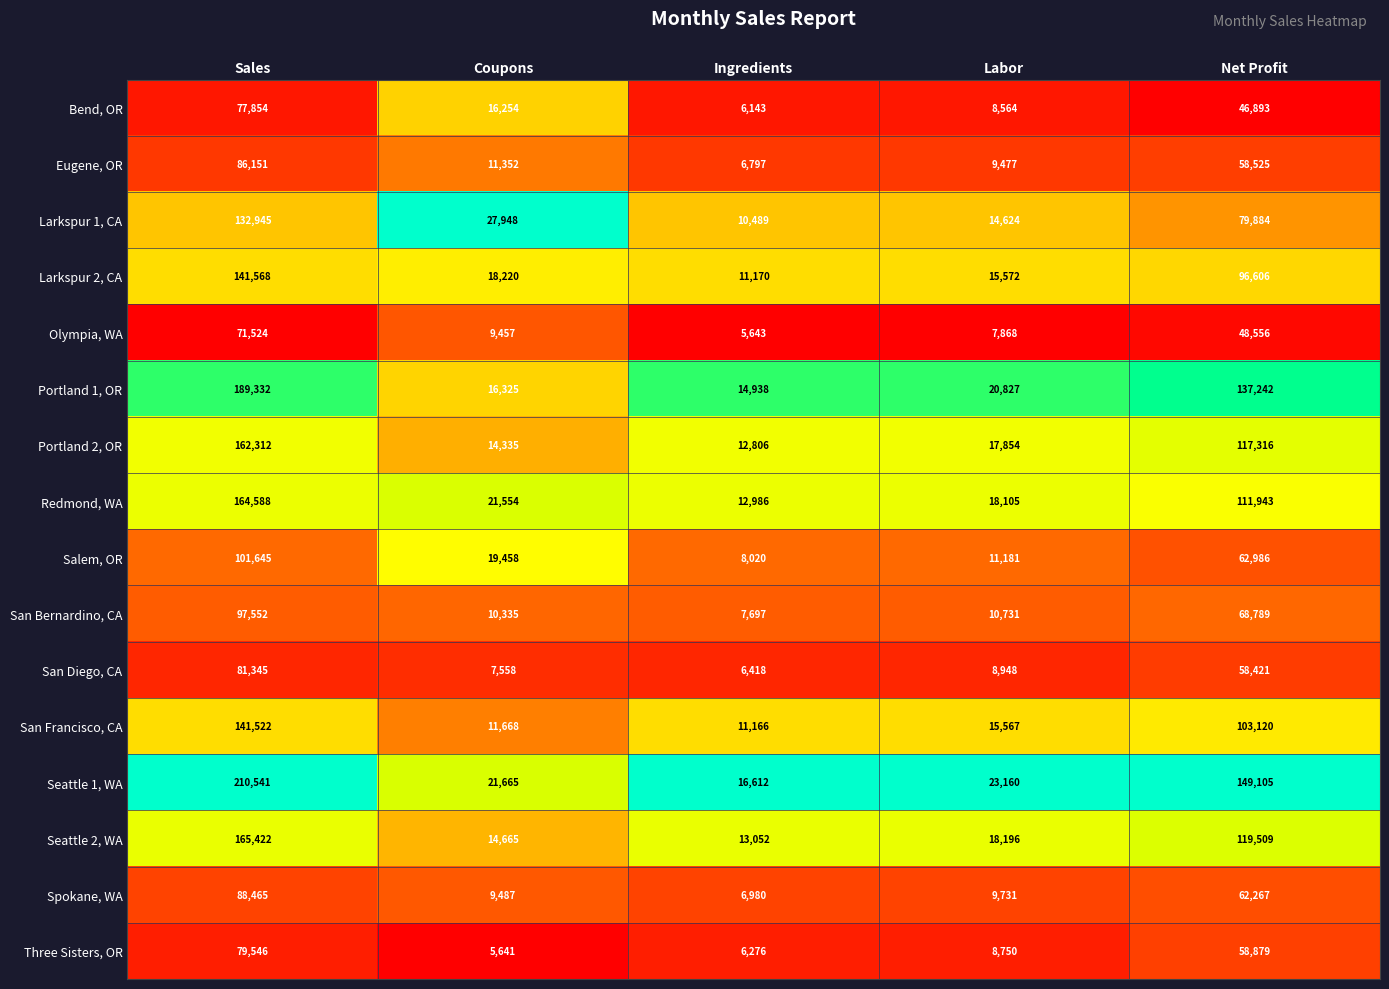

True or false: Eugene, OR has a value of 19575 at Coupons.

False